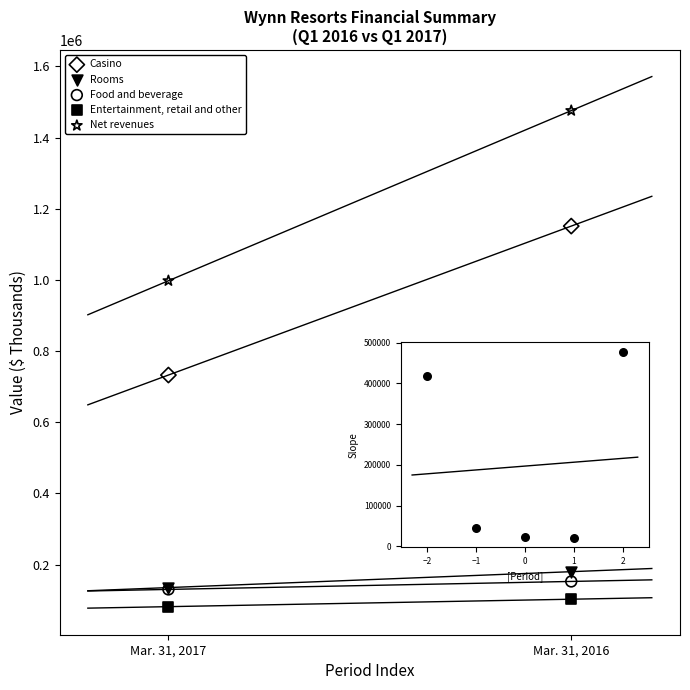

Across all series, what Y value is closest to 778837?

732730